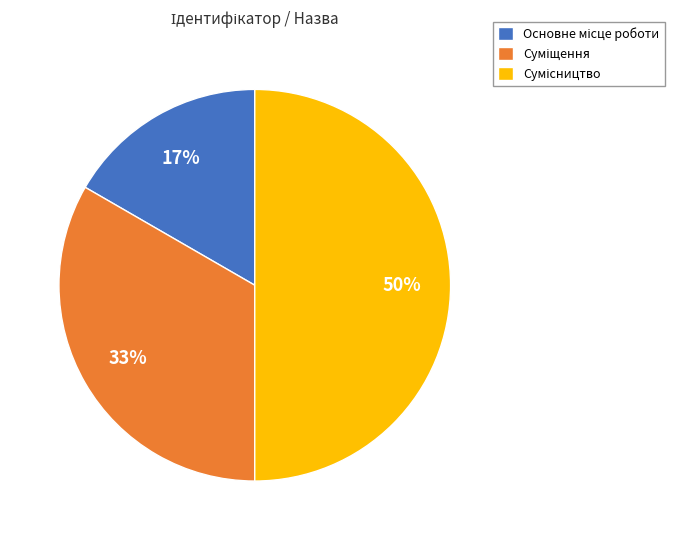

To the nearest percent, what is the average slice percentage?

33%